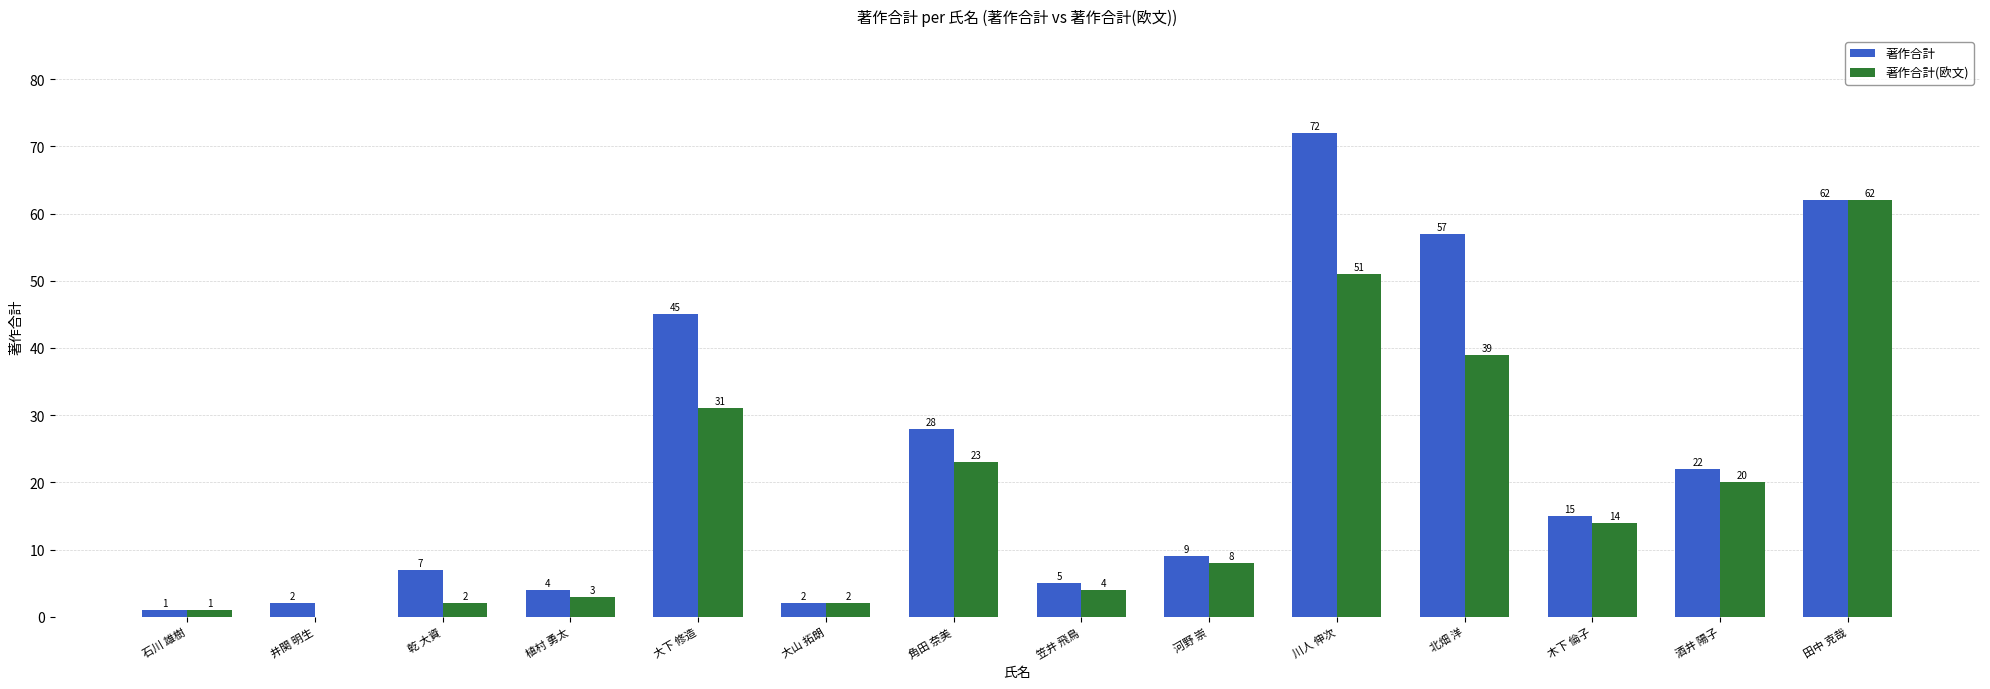

At which label does 著作合計(欧文) first exceed 14?

大下 修造